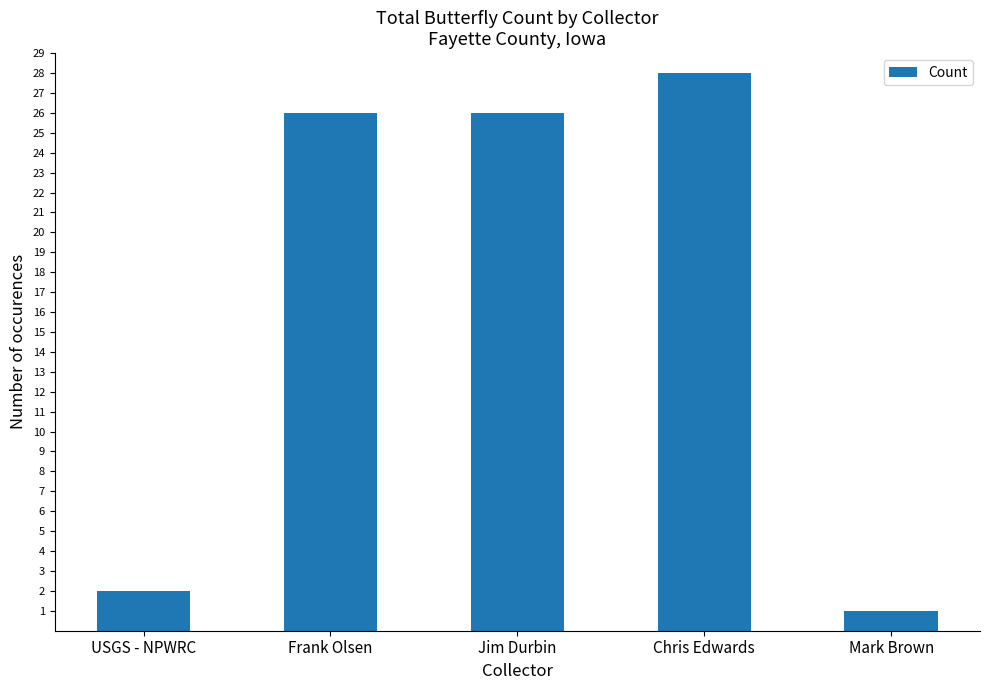

What value does the data have at Chris Edwards, to the nearest 5?

30